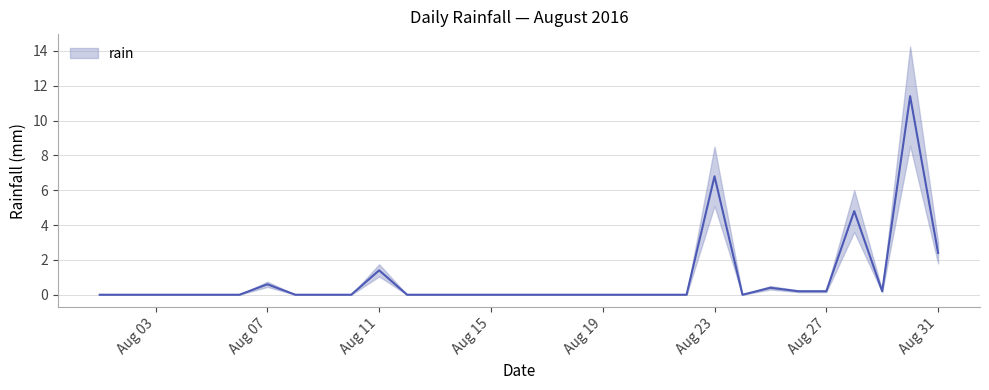

The chart shows a value of 0.0 at 2016-08-10. True or false?

True